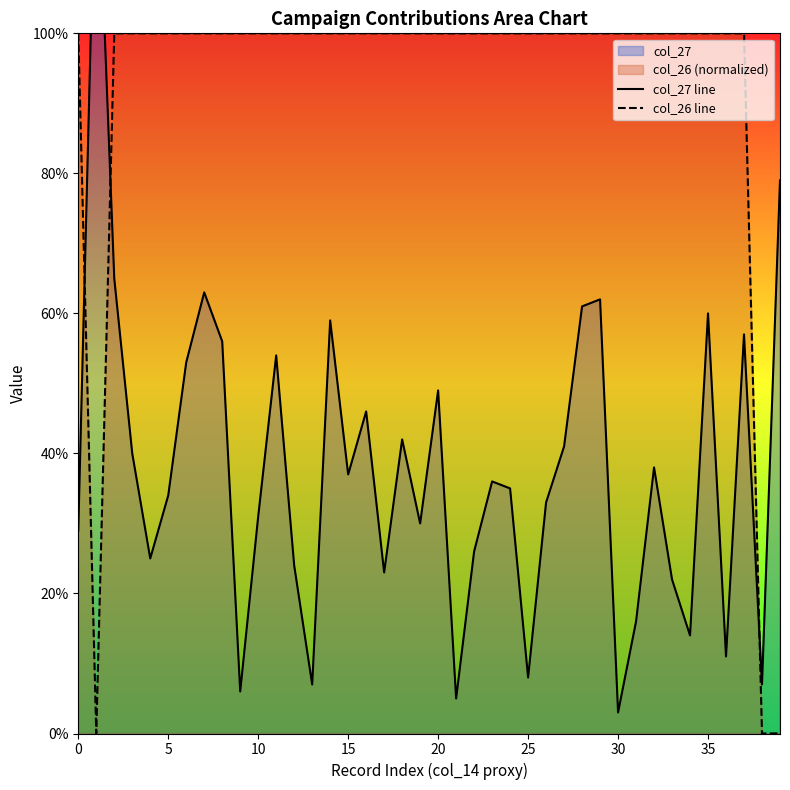

How many values in the col_27 line series exceed 36?

19